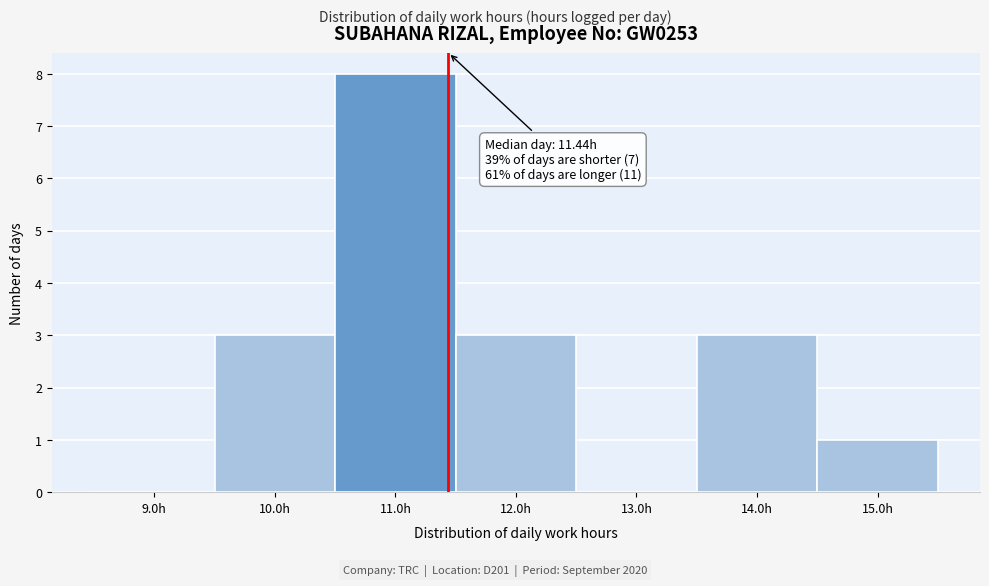

Which range on the x-axis has the tallest bar?

10.5 to 11.5